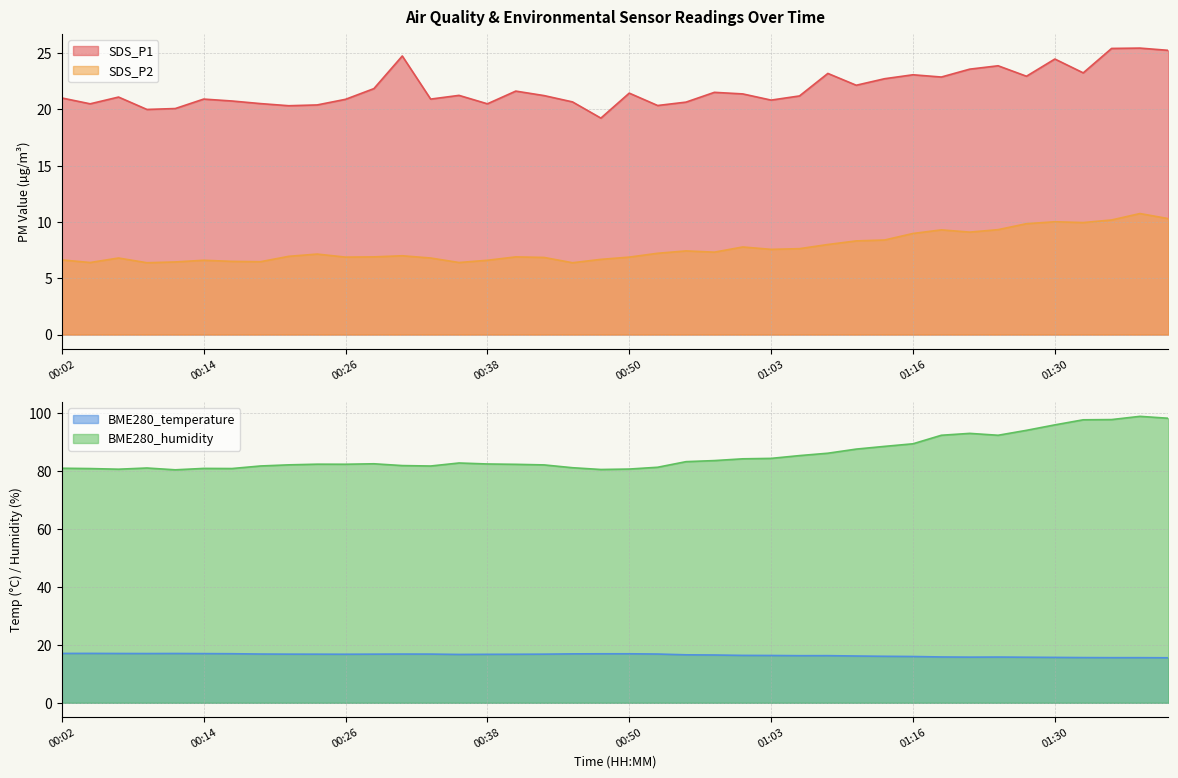

How many data points does each series have?

40